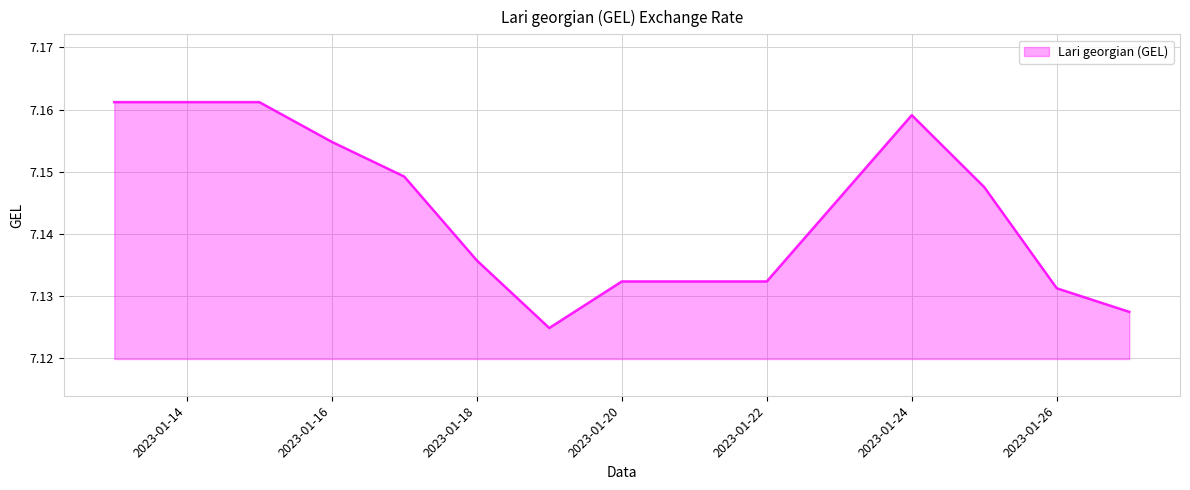

How many interior local valleys (lower than both neighbors) does the data have?

1